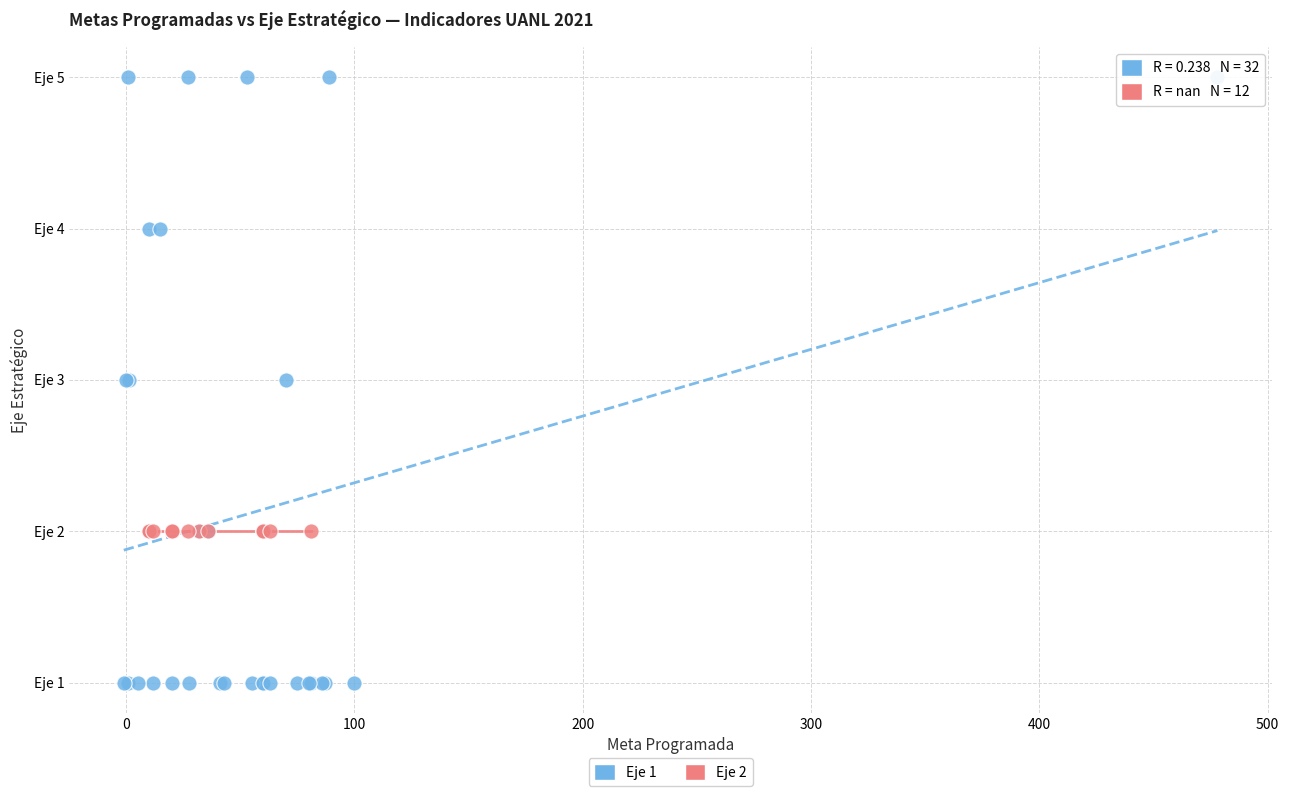

What are all the series names shown in the legend?

Eje 1, Eje 2